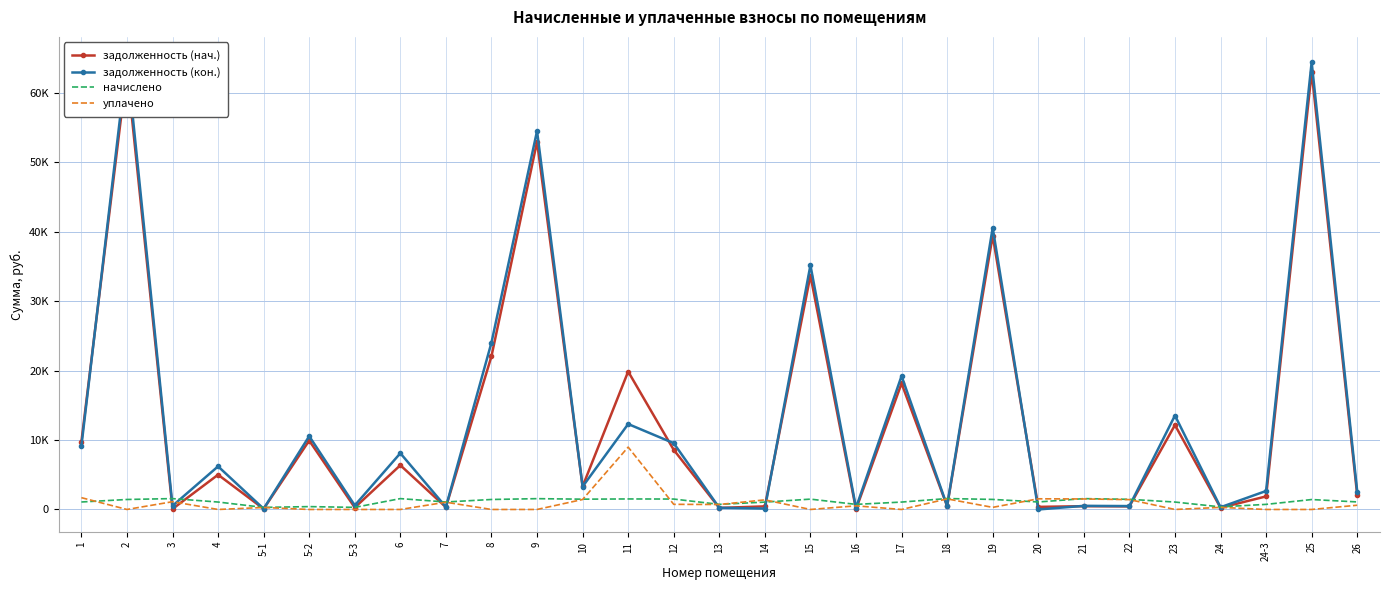

Count the number of categories in the chart.

29